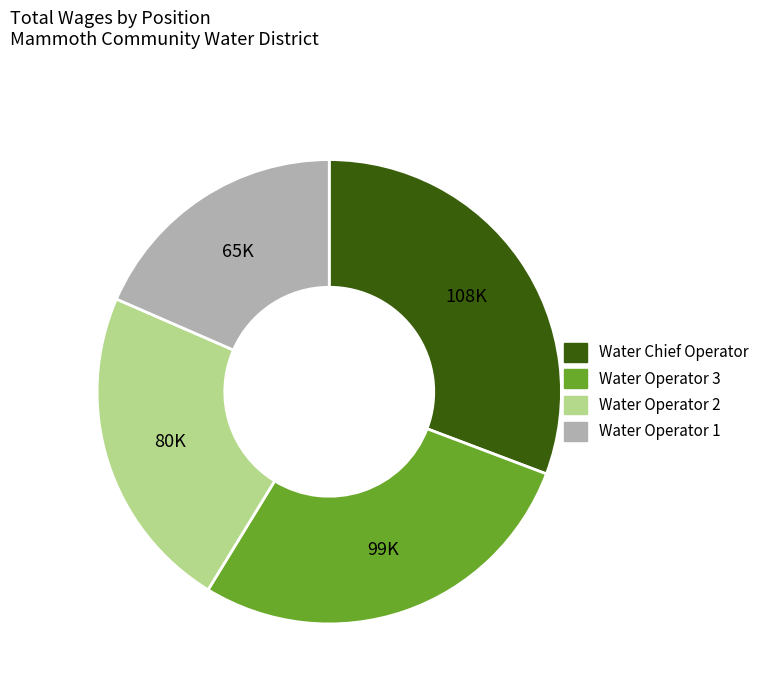

Which has a higher value, Water Operator 3 or Water Chief Operator?

Water Chief Operator